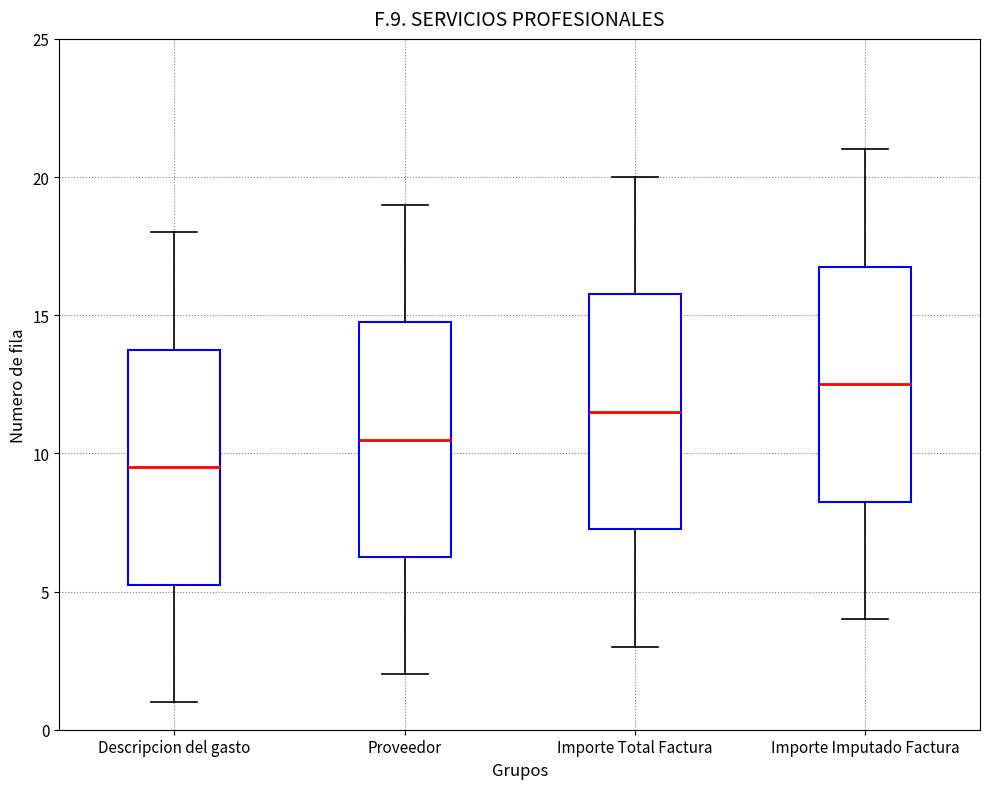

Reading left to right, transcribe this box plot: for each box, give where its median line is, the range the box spans, and where its two whiskers end, as read against the y-axis. The values are not printed on the chart, so give them approximately, as read against the axis.

Descripcion del gasto: median 9.5, box 5.5 to 14.0, whiskers 1.0 to 18.0
Proveedor: median 10.5, box 6.5 to 15.0, whiskers 2.0 to 19.0
Importe Total Factura: median 11.5, box 7.5 to 16.0, whiskers 3.0 to 20.0
Importe Imputado Factura: median 12.5, box 8.5 to 17.0, whiskers 4.0 to 21.0